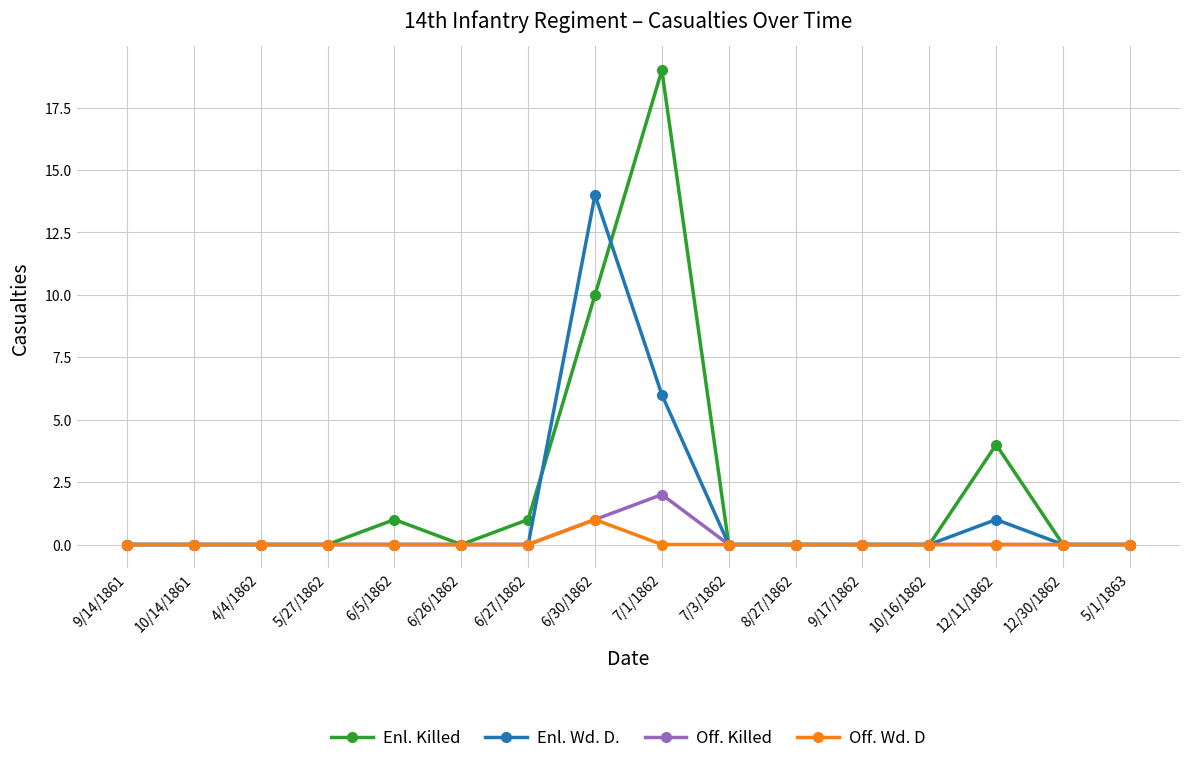

Which series has the largest total across all categories?

Enl. Killed